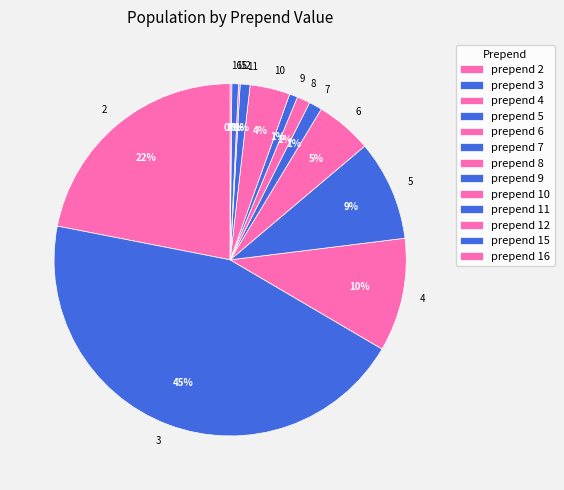

Count the number of slices in the pie.

13